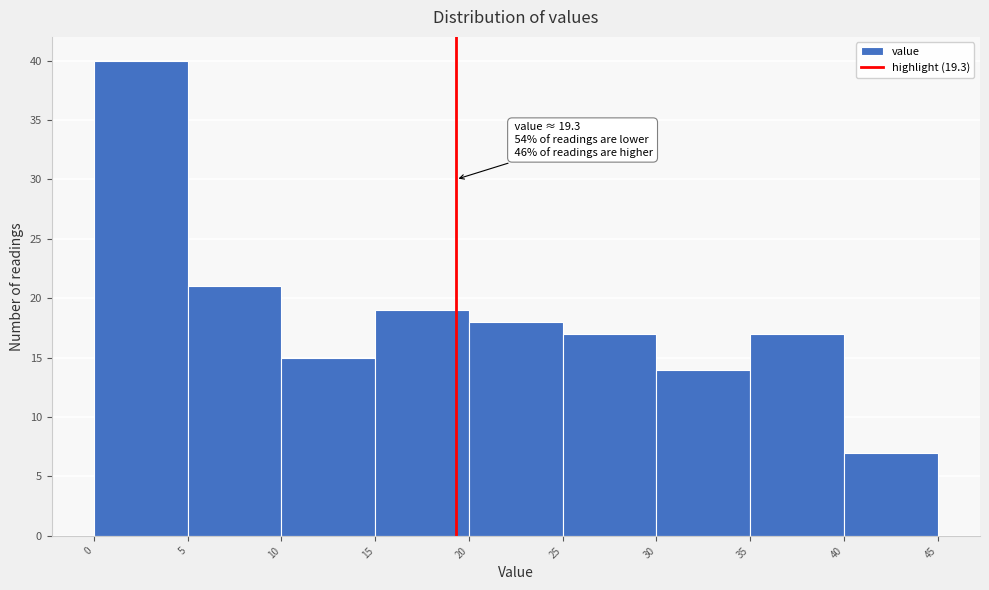

Which range on the x-axis has the tallest bar?

0 to 5